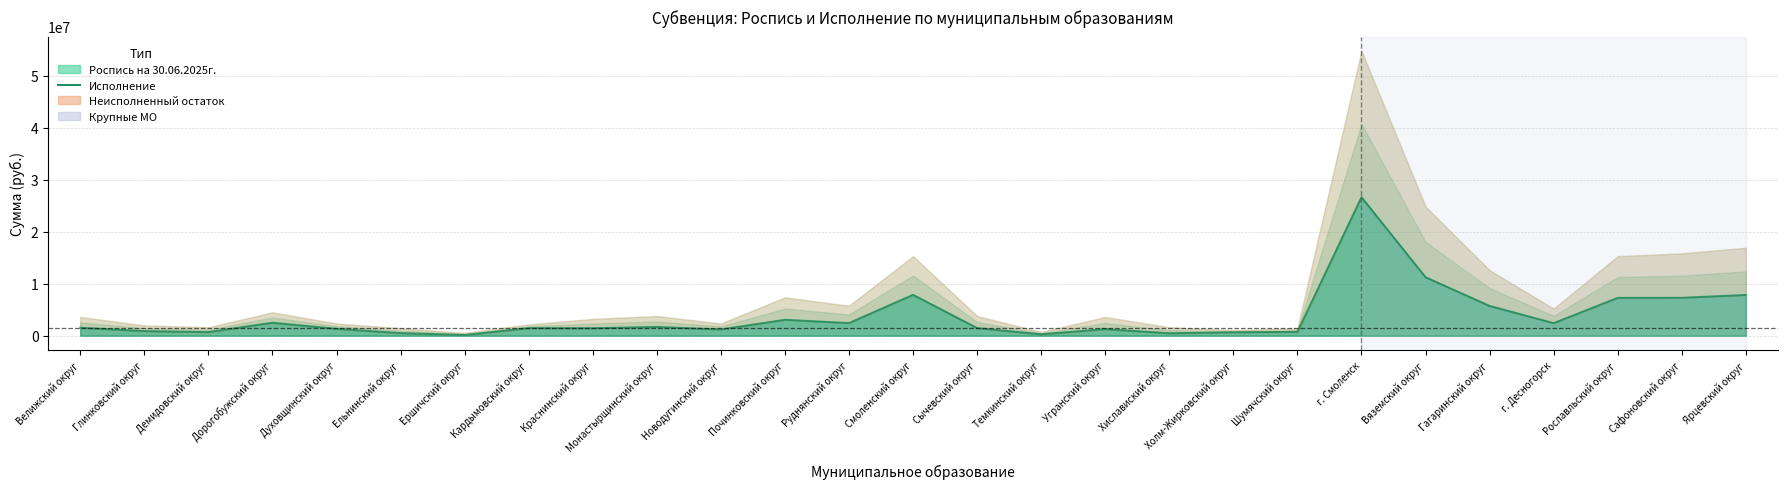

What is the greatest value displayed?

26622000.0